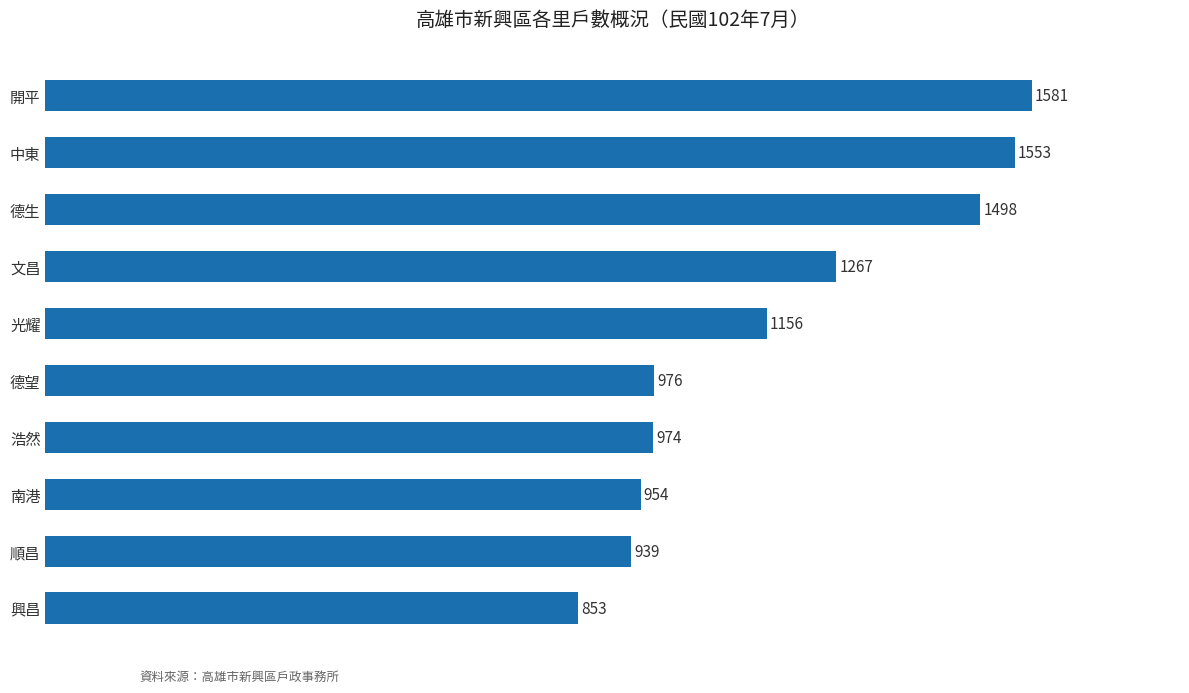

Between 文昌 and 開平, which is larger?

開平